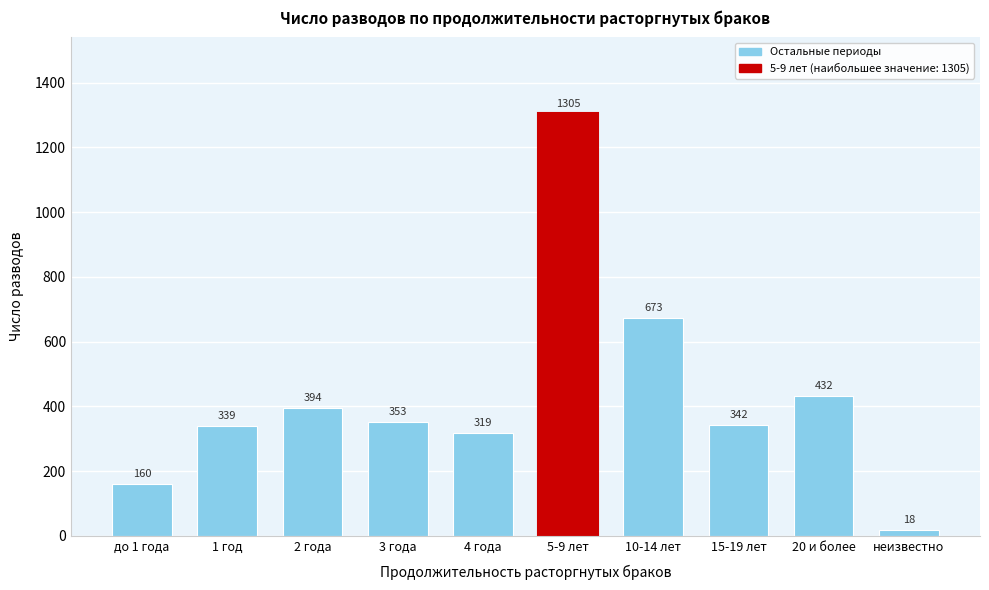

Reading right to left, transcribe all the data shown in this chart.

неизвестно=18	20 и более=432	15-19 лет=342	10-14 лет=673	5-9 лет=1305	4 года=319	3 года=353	2 года=394	1 год=339	до 1 года=160